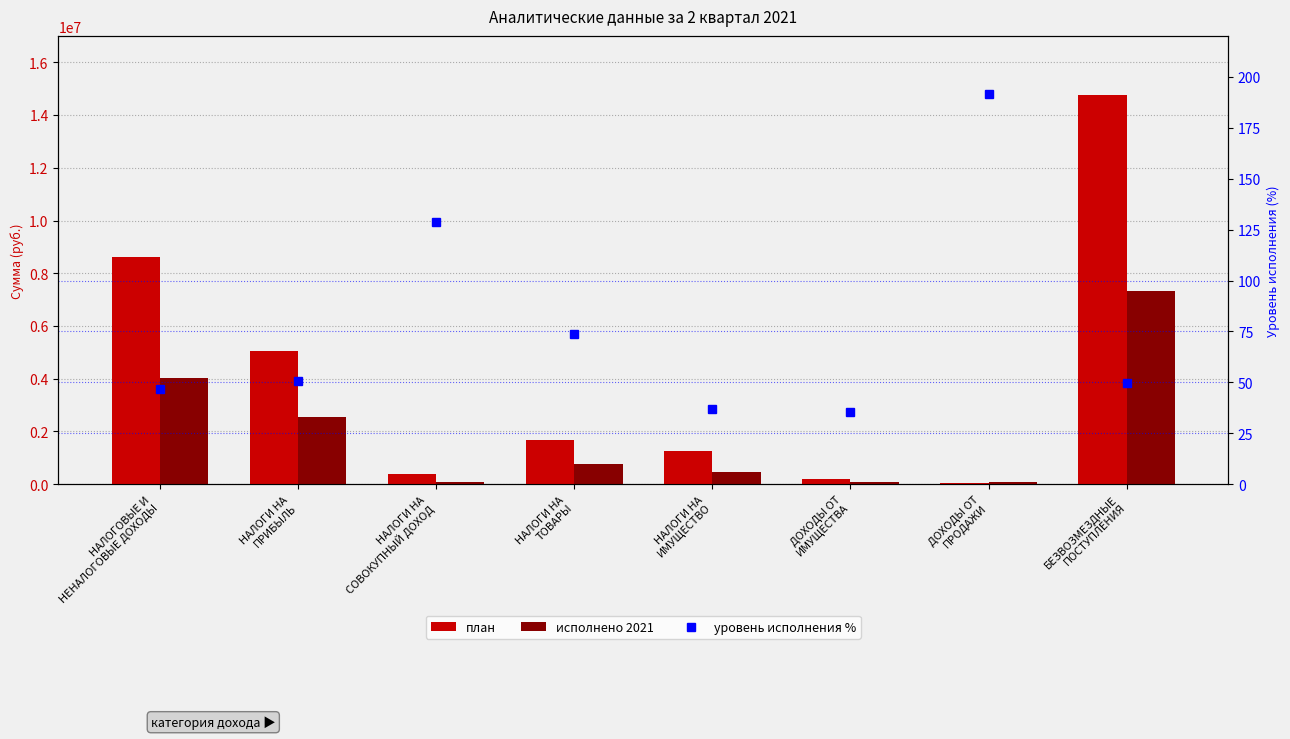

List the series in order of their overall mean, lowest first.

уровень исполнения %, исполнено 2021, план